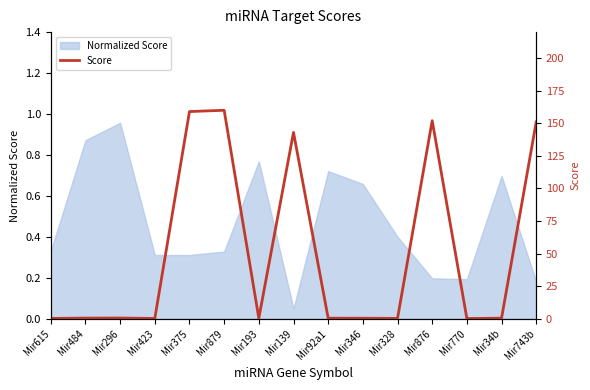

Which label corresponds to the largest value in the chart?

Mir879